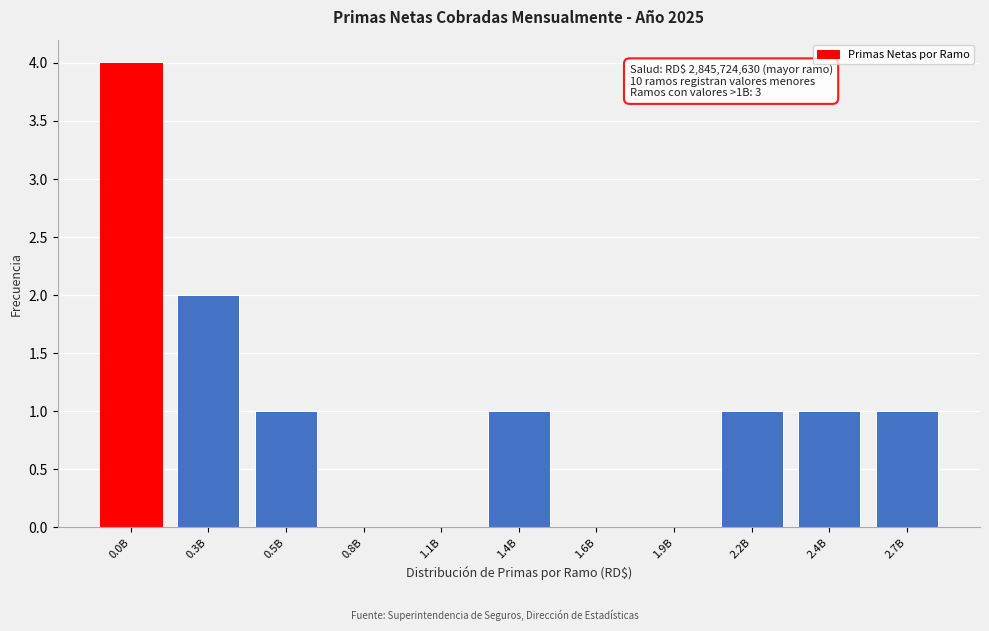

Reading left to right, what are all the values shown in this chart?

0.0B=4	0.3B=2	0.5B=1	0.8B=0	1.1B=0	1.4B=1	1.6B=0	1.9B=0	2.2B=1	2.4B=1	2.7B=1